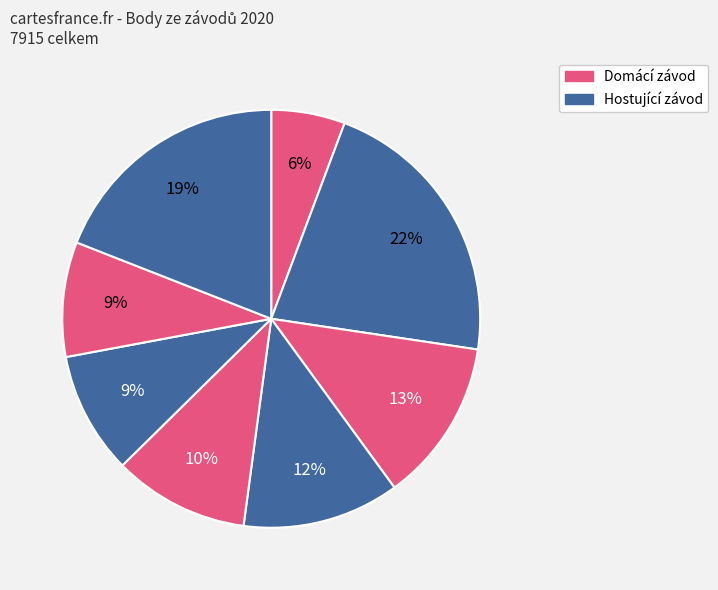

Is there a majority slice in this chart?

No